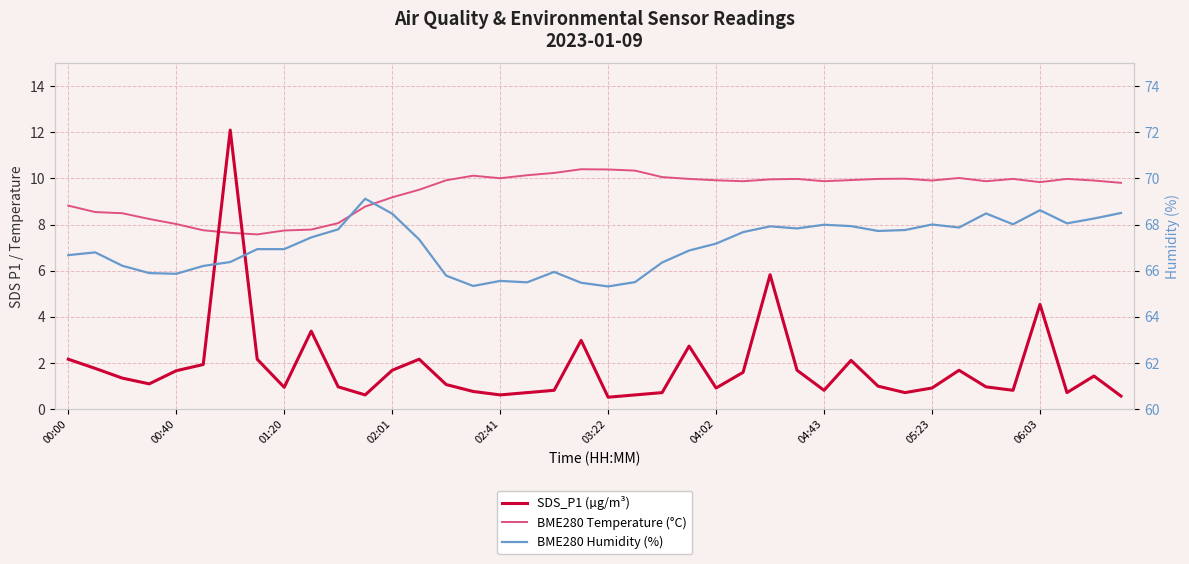

Read the SDS_P1 (µg/m³) value at 26.

5.8